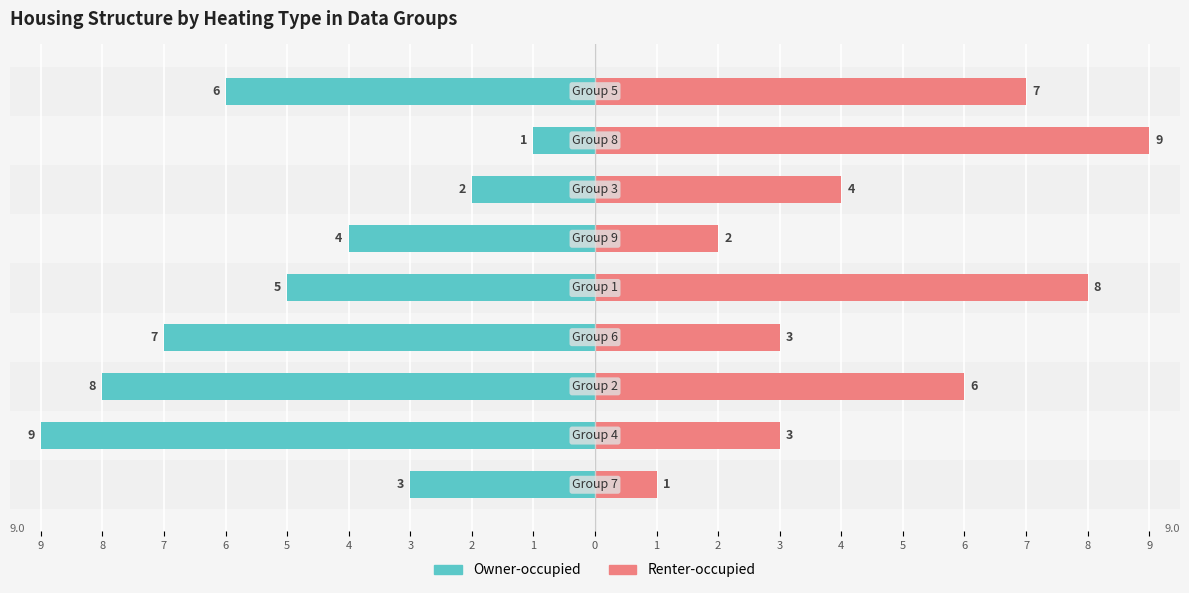

What are all the series names shown in the legend?

Owner-occupied, Renter-occupied